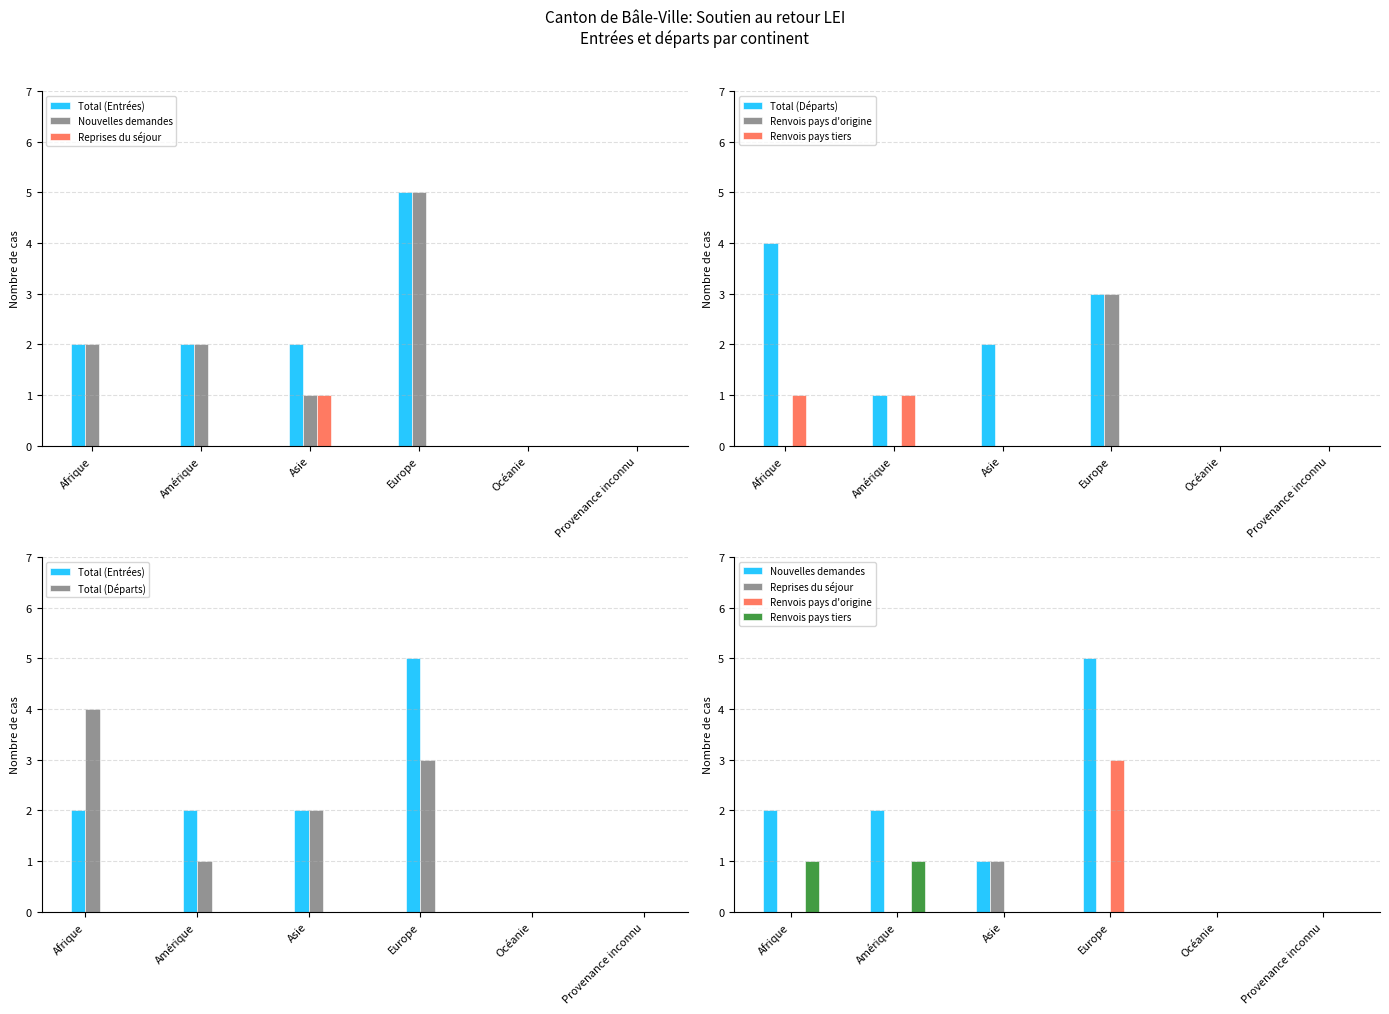

What is the difference between the maximum and minimum values in the Nouvelles demandes series?

5